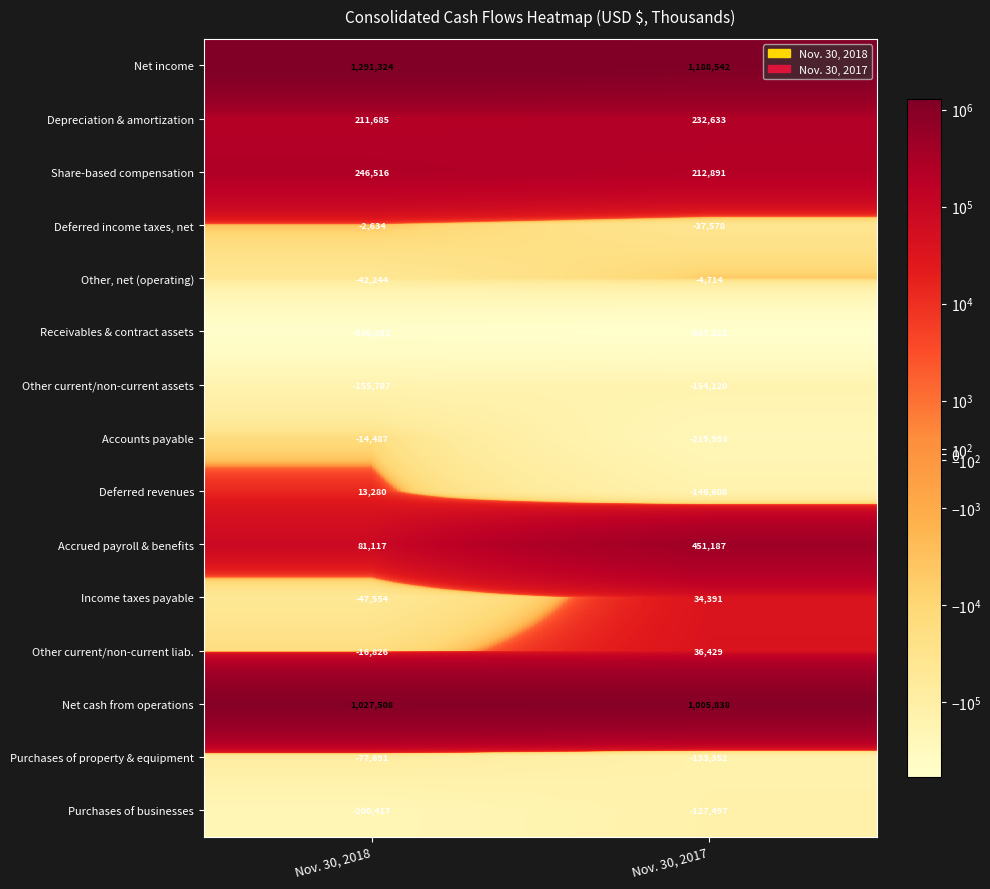

What is the sum of all Share-based compensation values?

459407